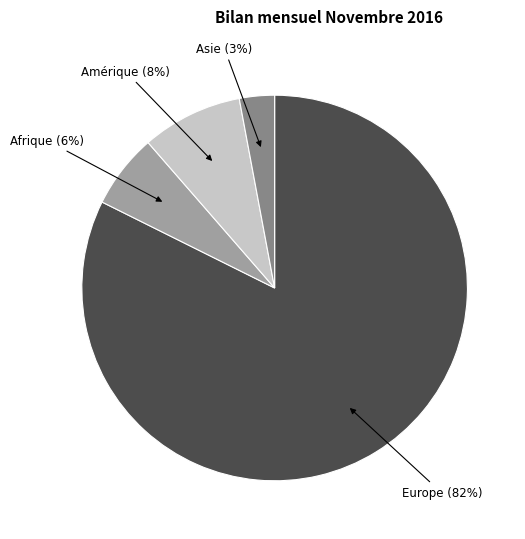

Count the number of slices in the pie.

4